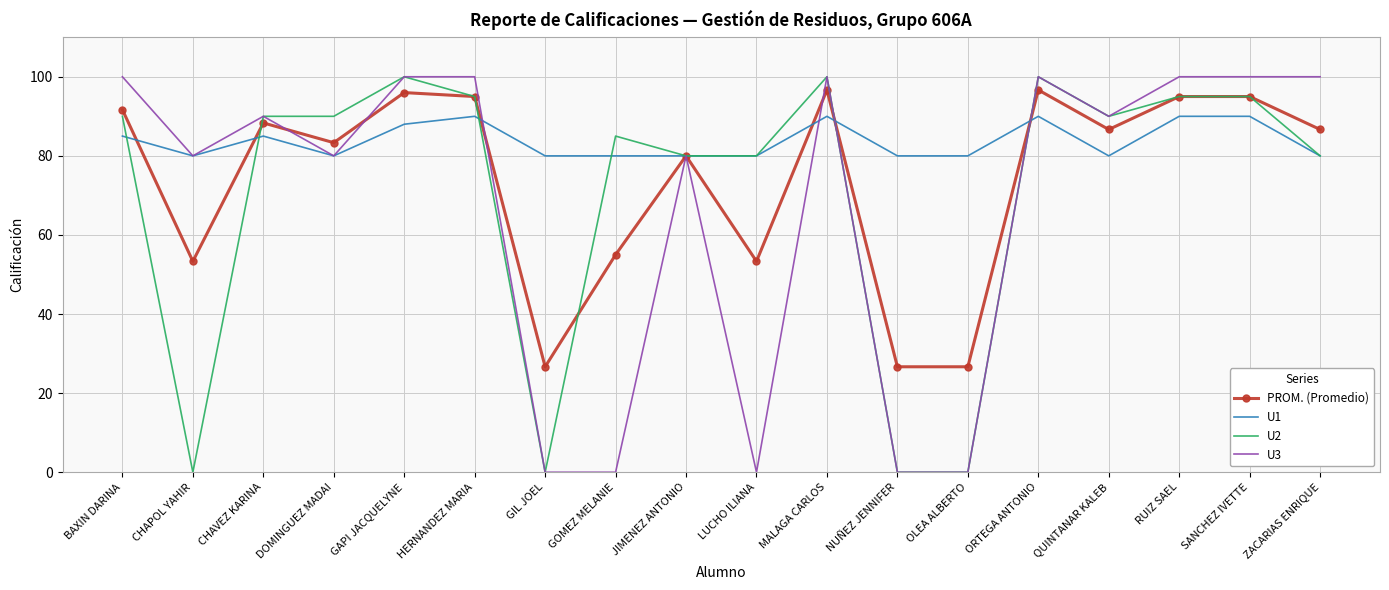

True or false: U2 has more than 0 points higher than both neighbors.

True